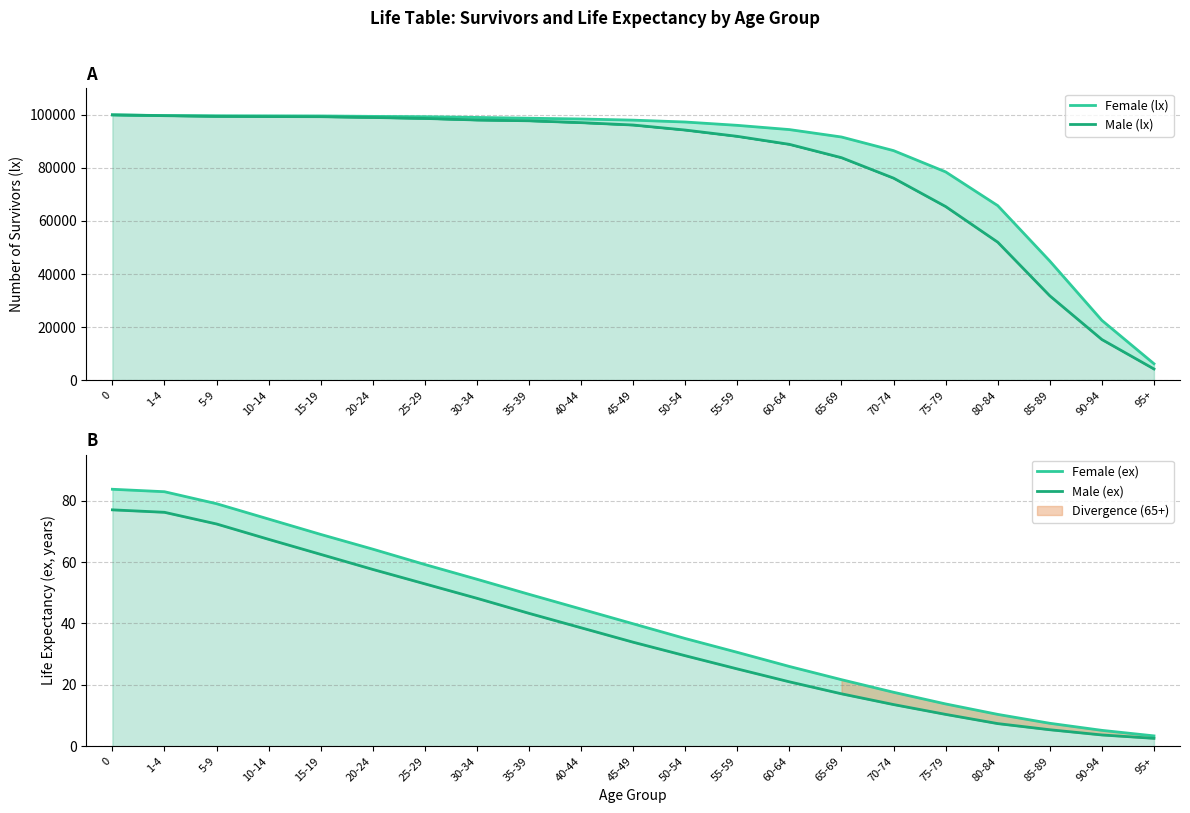

Reading right to left, list all the values displayed in this chart.

Female (lx): 6170.0	22516.0	44882.0	65778.0	78496.0	86517.0	91651.0	94448.0	96044.0	97303.0	98008.0	98441.0	98730.0	99030.0	99307.0	99426.0	99590.0	99628.0	99663.0	99730.0	100000.0
Male (lx): 4200.0	15294.0	31775.0	51995.0	65437.0	76144.0	83856.0	88882.0	91898.0	94273.0	96166.0	97066.0	97767.0	98063.0	98648.0	99014.0	99309.0	99354.0	99436.0	99690.0	100000.0
Female (ex): 3.4	5.2	7.5	10.4	13.8	17.6	21.7	26.0	30.6	35.1	39.9	44.7	49.5	54.4	59.2	64.2	69.0	74.0	79.0	82.9	83.7
Male (ex): 2.6	3.7	5.4	7.4	10.4	13.6	17.1	21.0	25.2	29.5	33.9	38.6	43.3	48.2	52.9	57.6	62.5	67.4	72.4	76.2	77.0